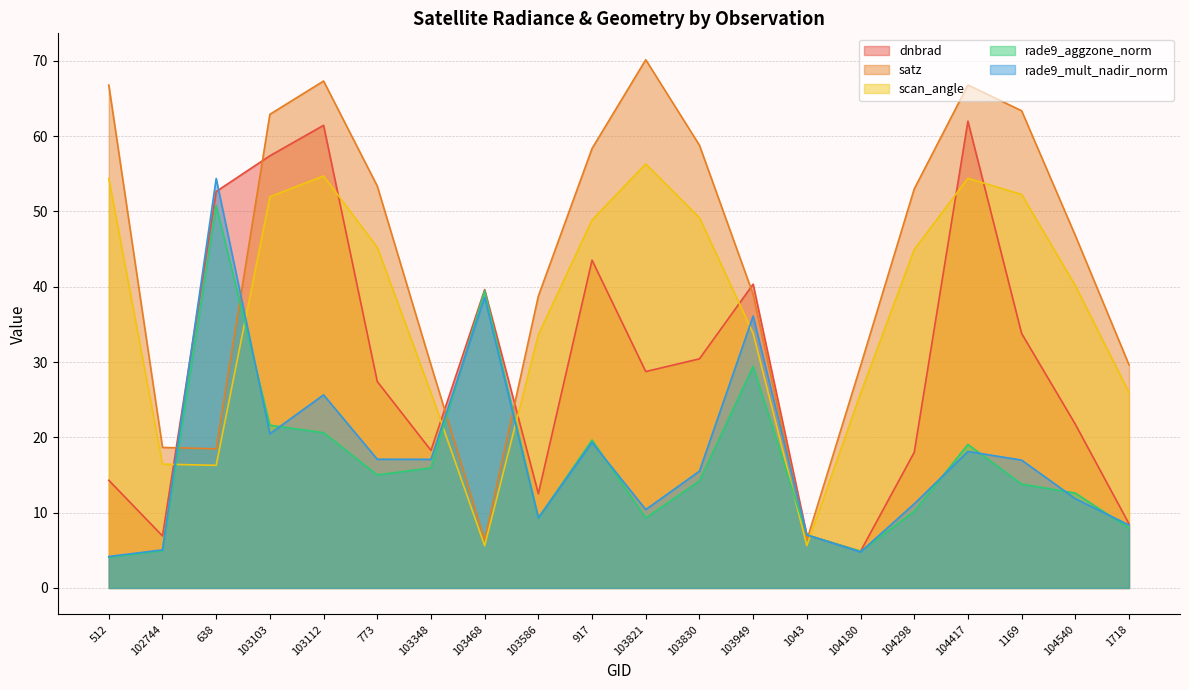

How many interior local peaks does the satz series have?

3